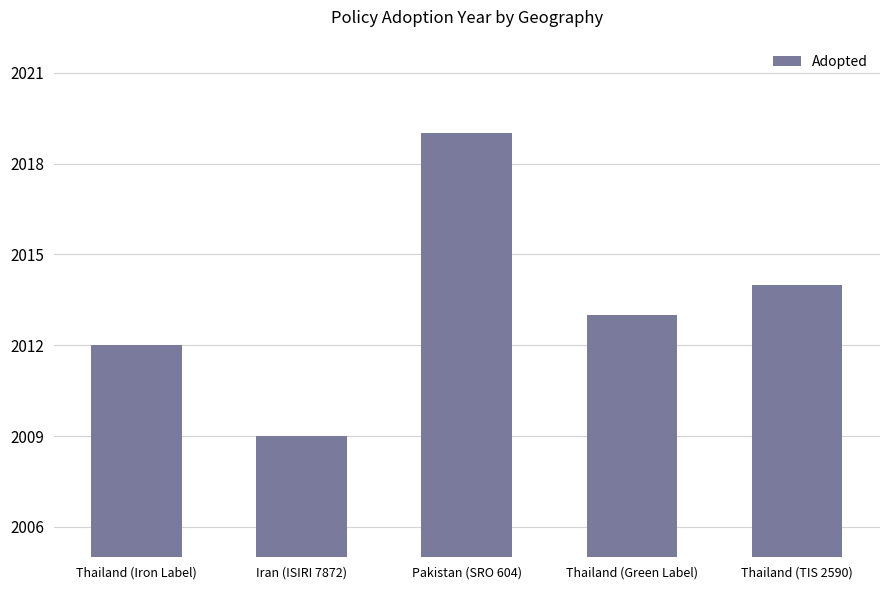

How many bars are there in total?

5